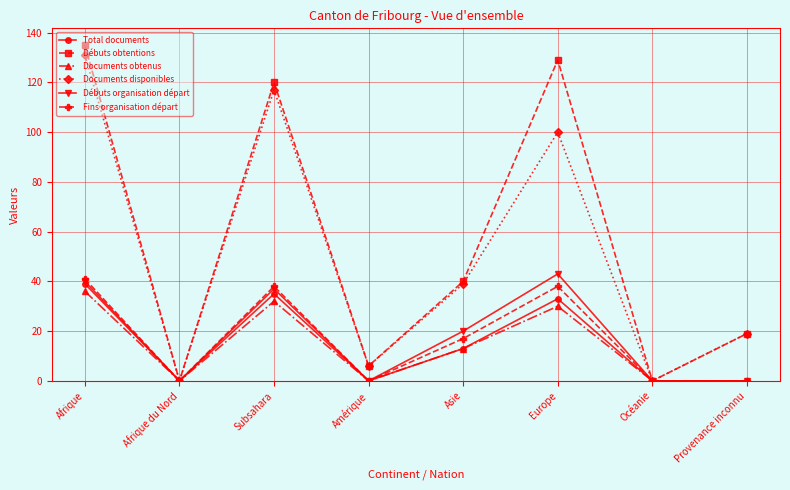

Is this an area chart (filled region under the line)?

No